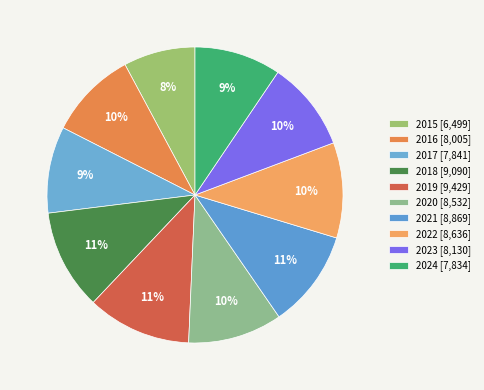

What is the change in value from 2017 to 2018?

+1249